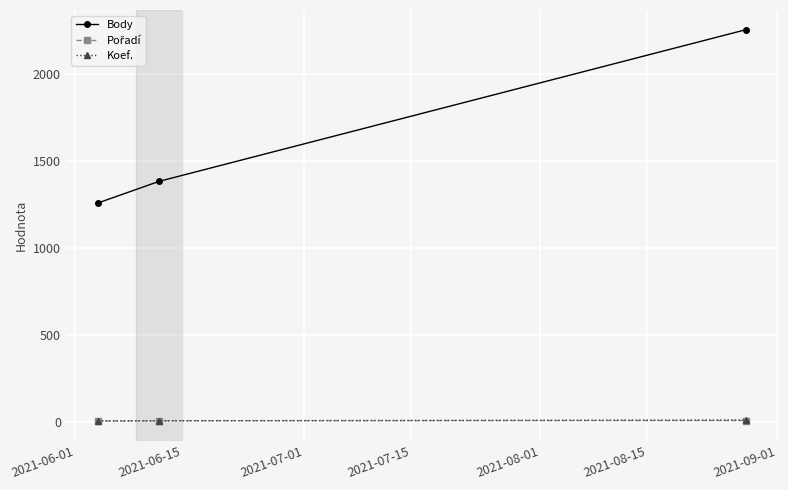

At how many categories does at least one series exceed 242?

3